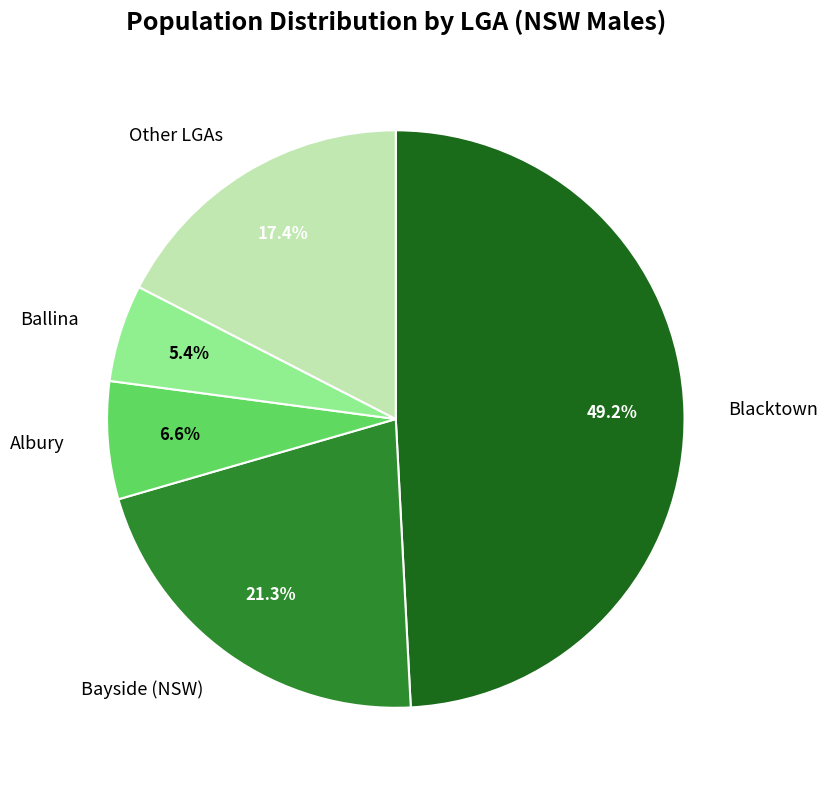

How many segments does this pie chart have?

5